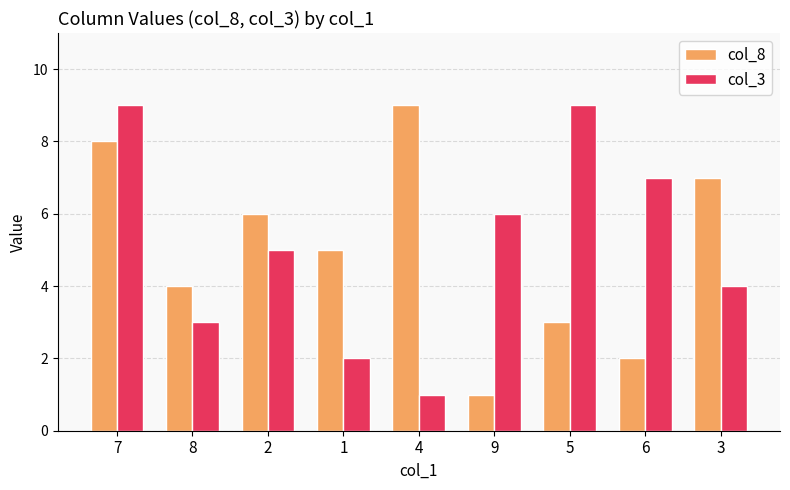

The col_8 series shows 3 at 1. True or false?

False